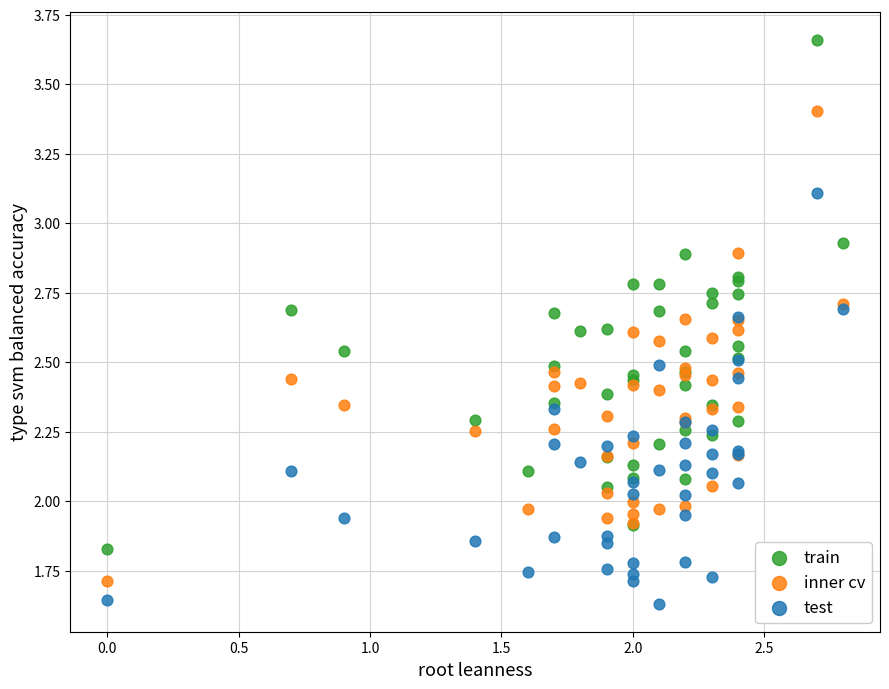

Which series has the widest spread of Y values?

train